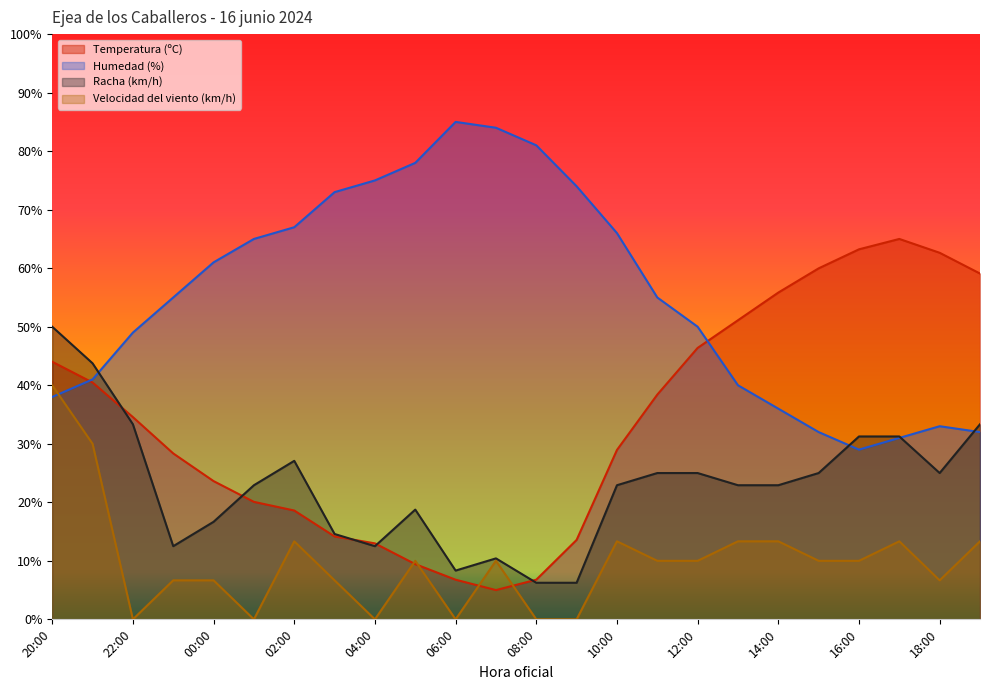

What is the sum of all Racha (km/h) values?

547.9